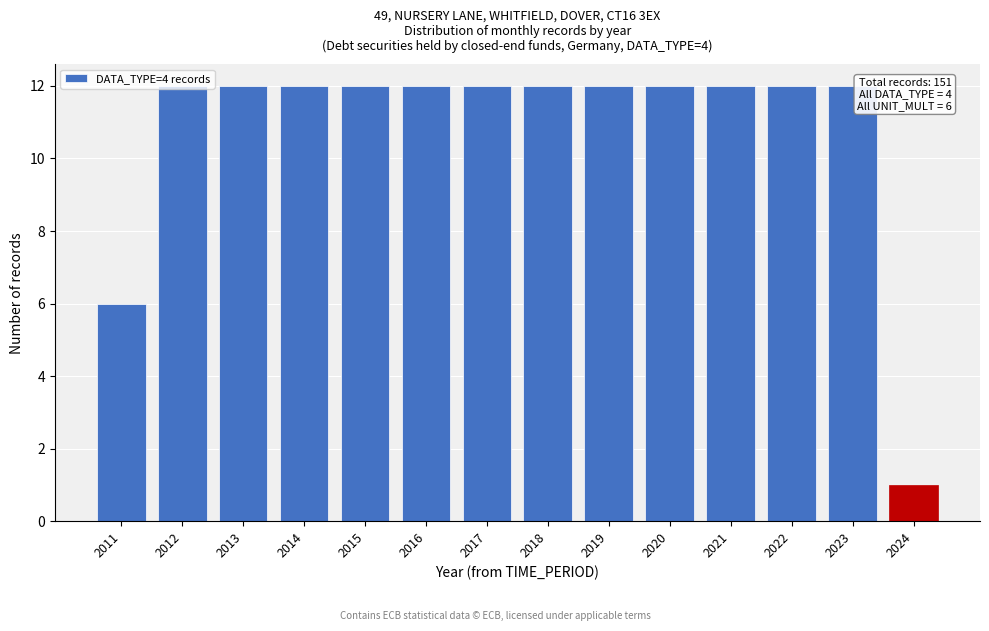

What is the change in value from 2018 to 2024?

-11